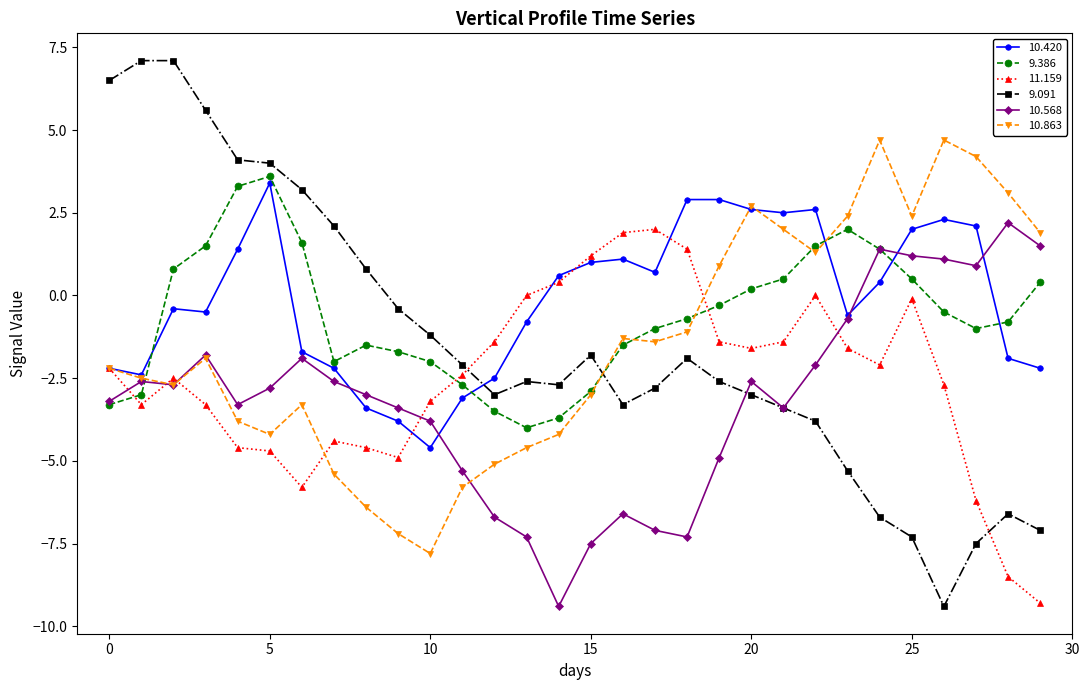

True or false: 11.159 and 9.091 cross at least once.

True